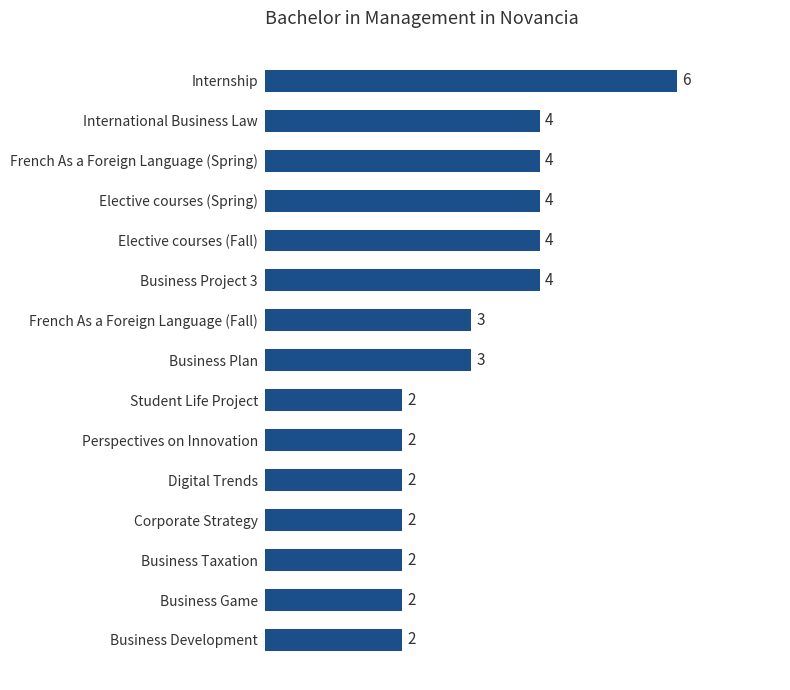

Is it true that the value at French As a Foreign Language (Fall) is 2?

False